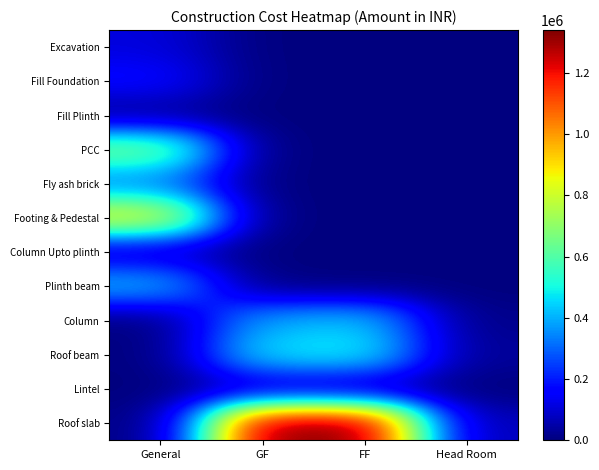

What is the greatest value displayed?

1339737.8